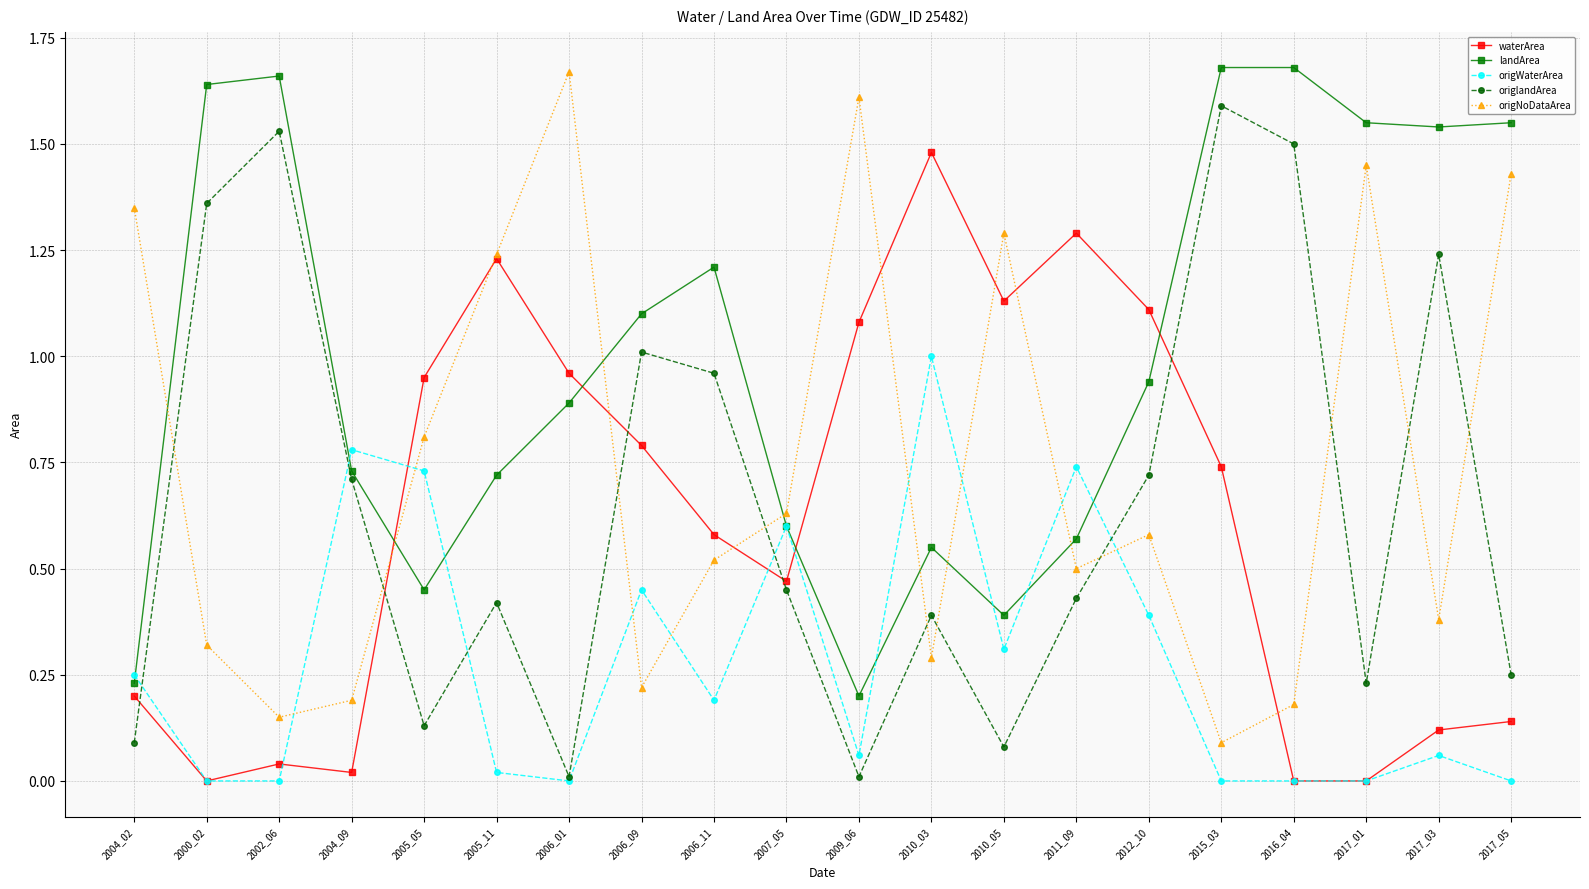

True or false: origWaterArea has more than 2 interior local peaks.

True